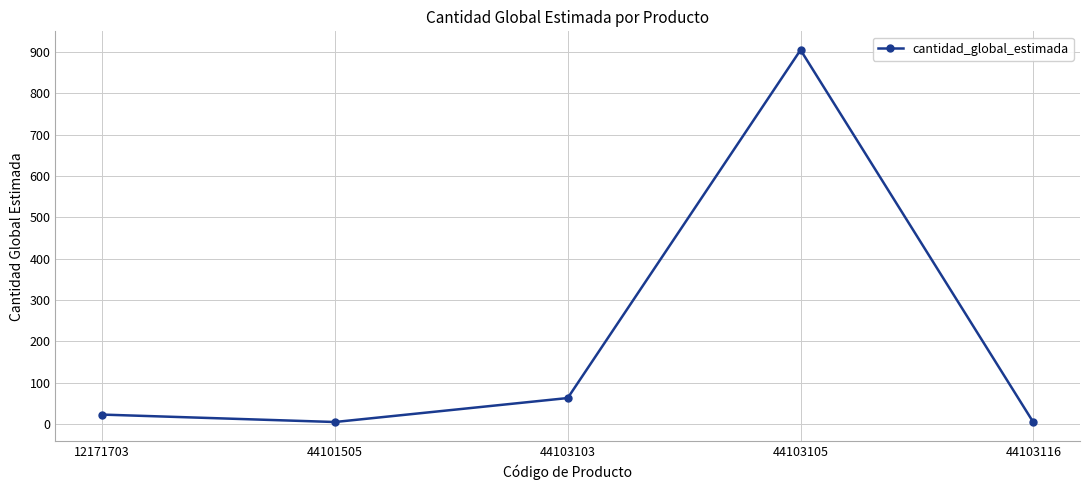

How many points are higher than both their immediate neighbors (excluding endpoints)?

1